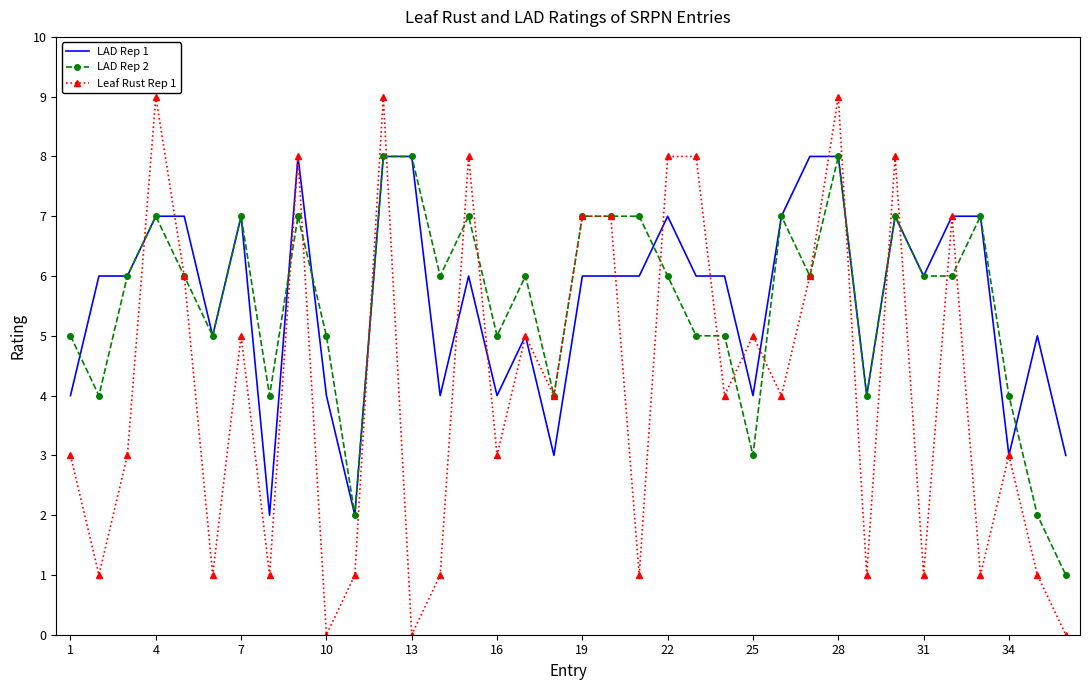

What is the lowest value of the LAD Rep 1 series?

2